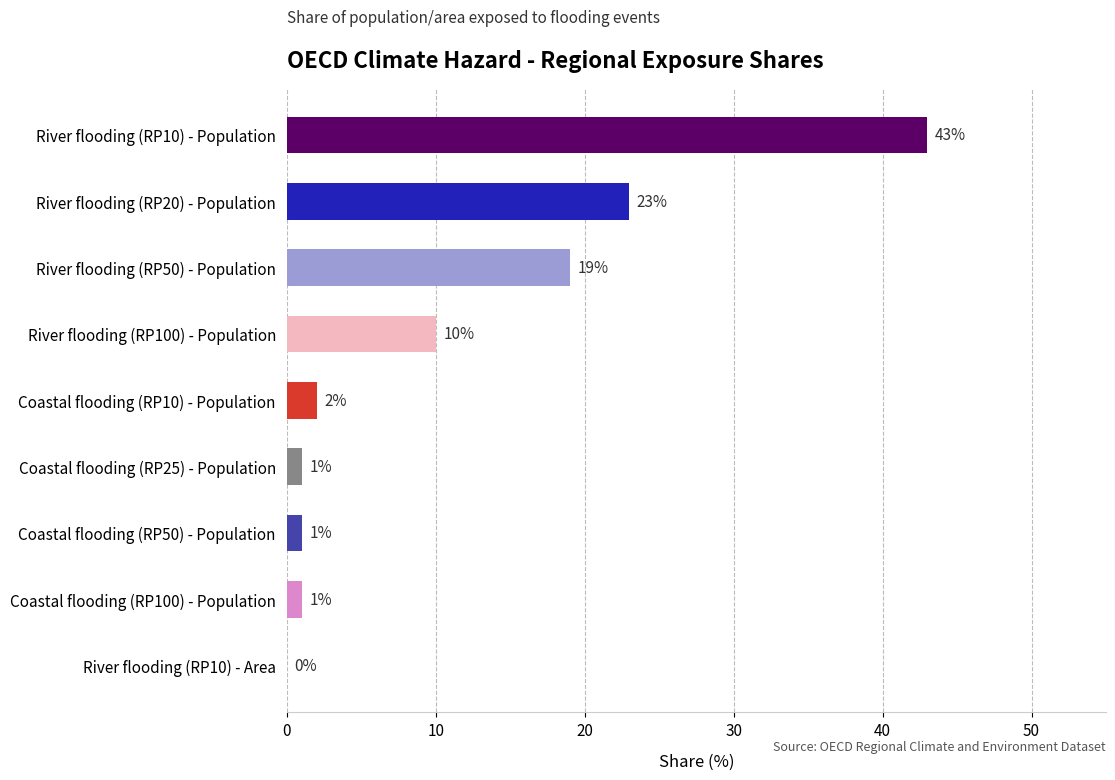

What is the sum of the values at River flooding (RP10) - Area and River flooding (RP50) - Population?

19